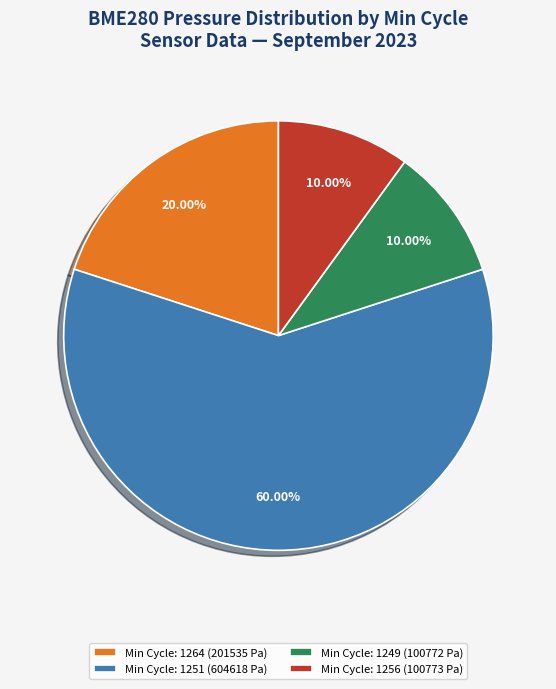

Is Min Cycle: 1251 (604618 Pa) the majority of the pie?

Yes